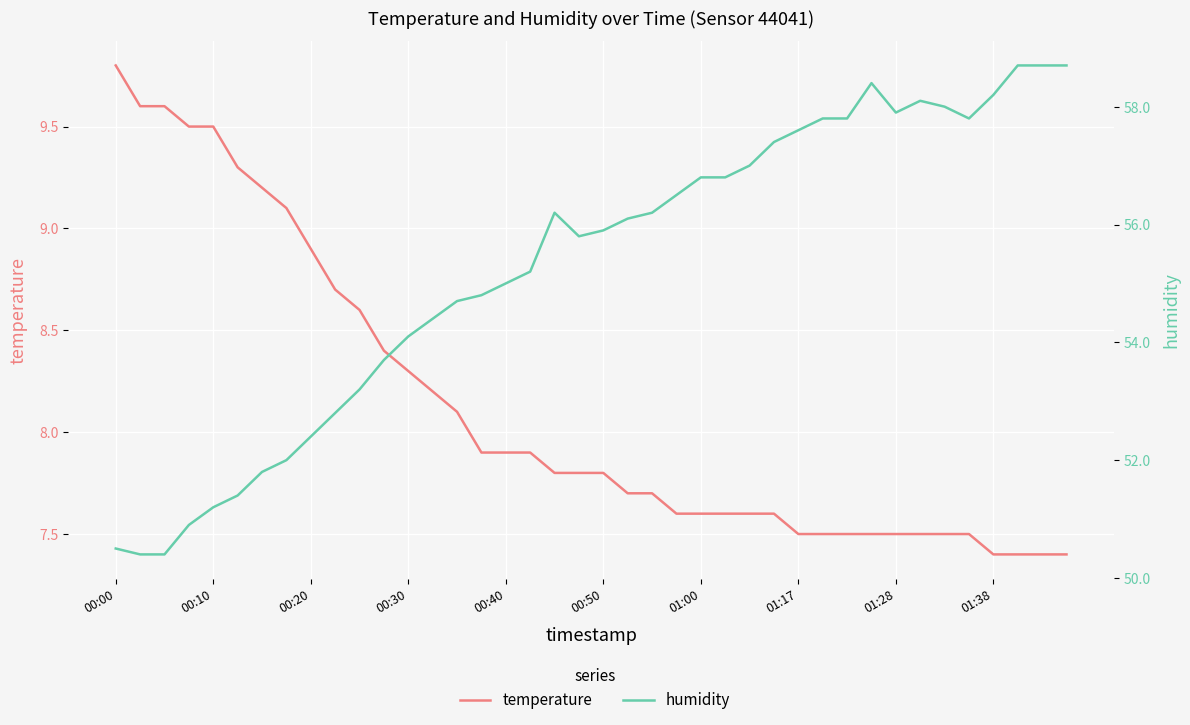

How many data points does each series have?

40